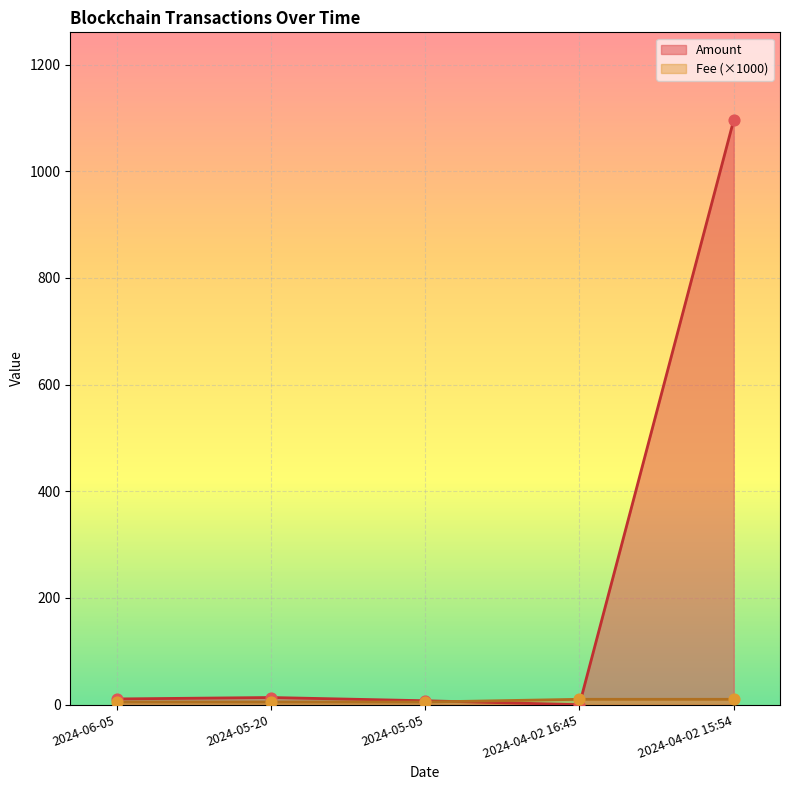

Is the value of Amount at 2024-04-02 15:54 greater than the value of Nonce at 2024-05-05?

Yes